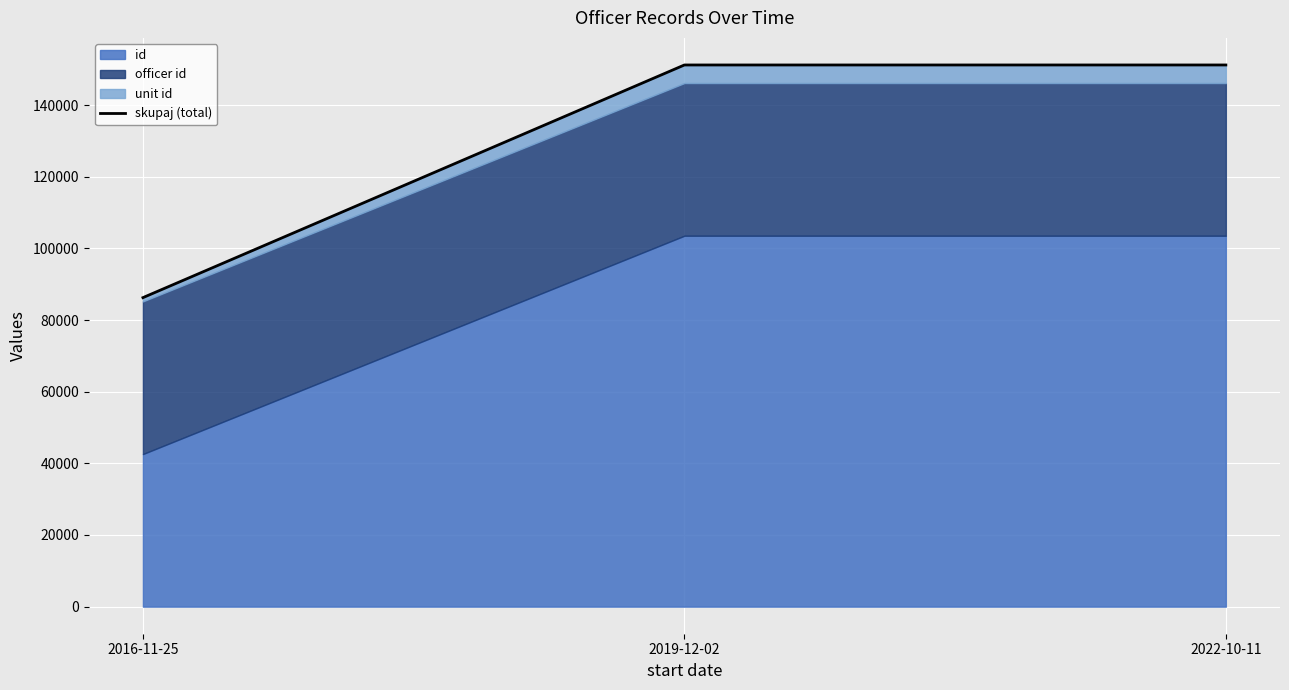

What position from the right is 2019-12-02?

2